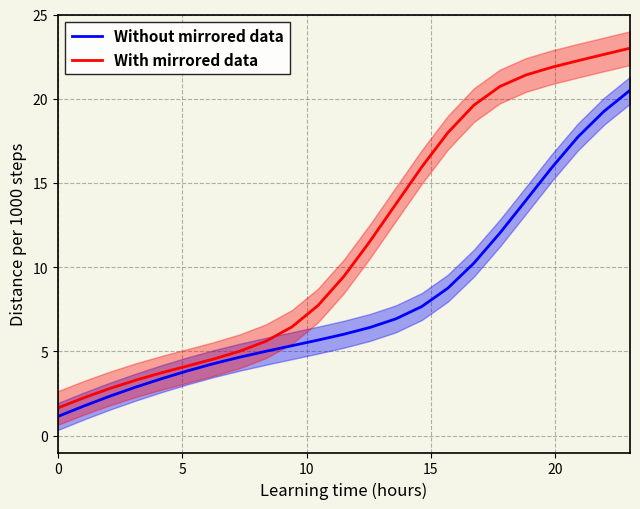

True or false: Without mirrored data has more than 0 interior local peaks.

False